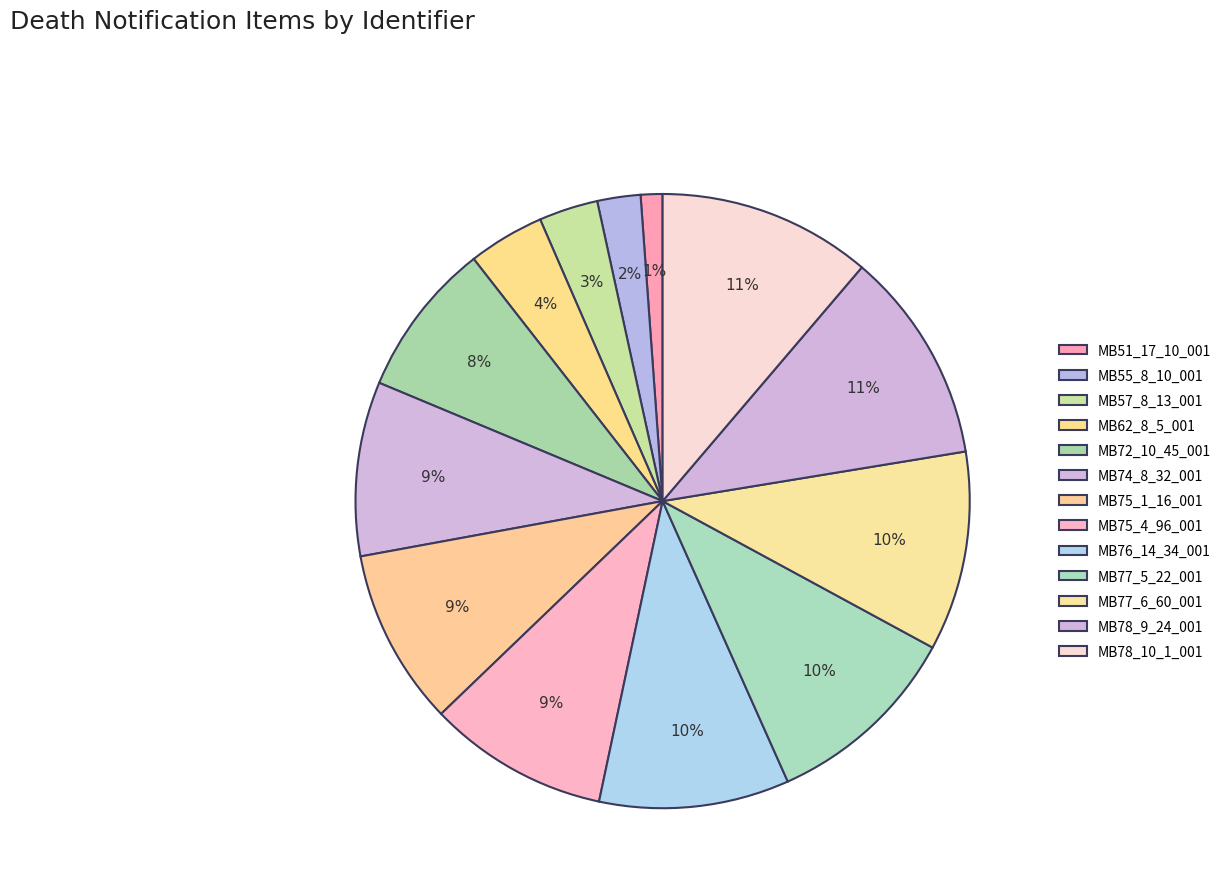

How many slices are in this pie chart?

13